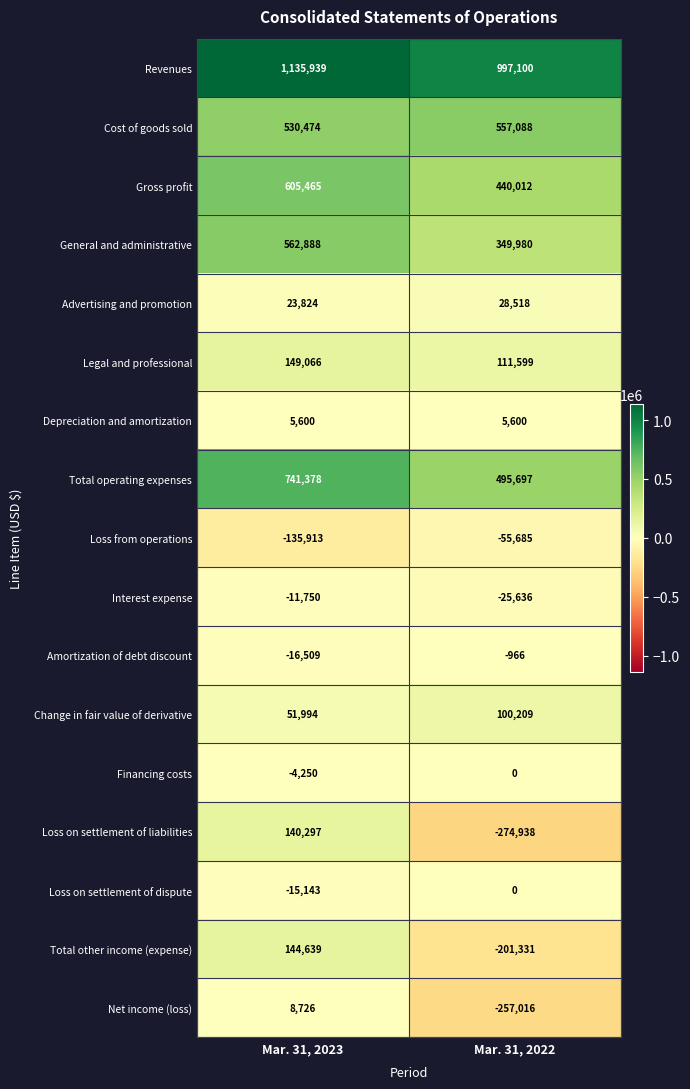

Rank the categories by Revenues value from highest to lowest.

Mar. 31, 2023, Mar. 31, 2022